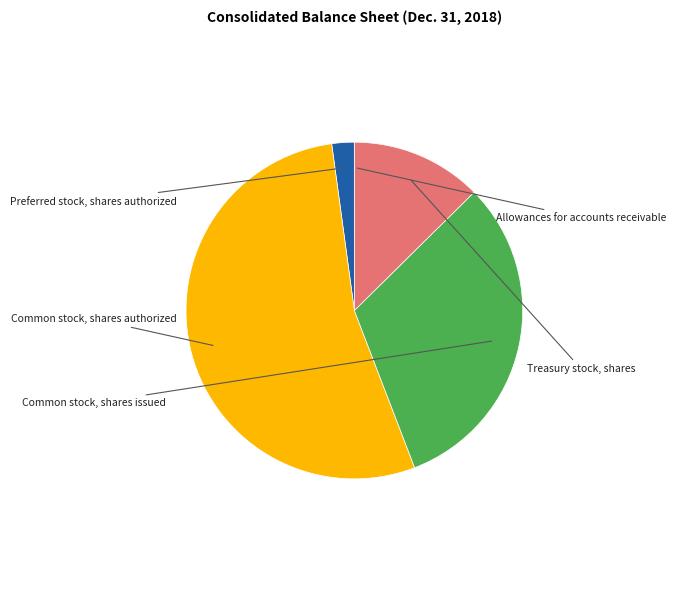

Does any single category account for the majority?

Yes